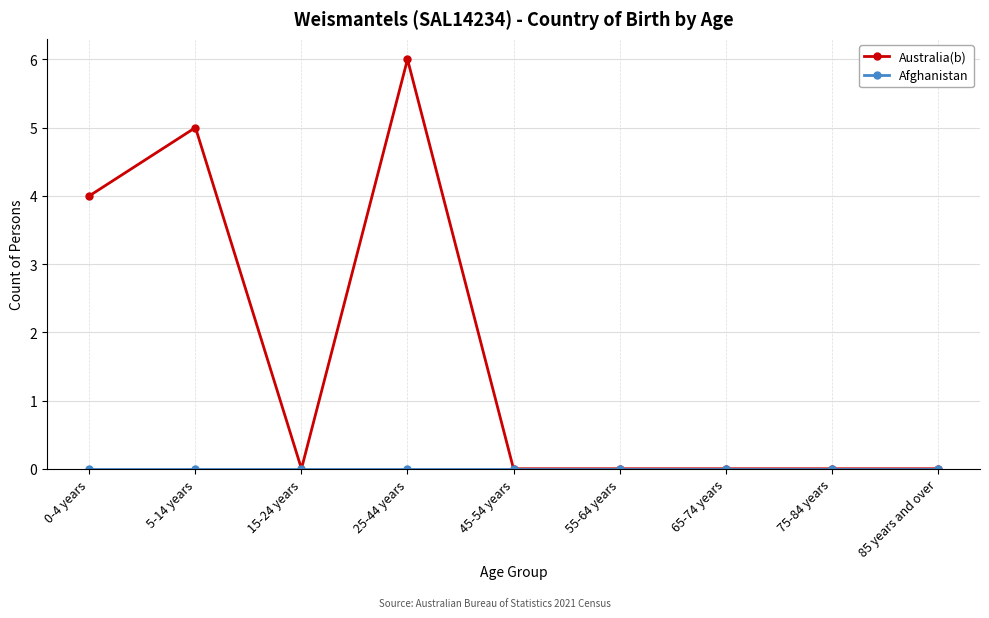

Does the chart display data point markers on the line(s)?

Yes